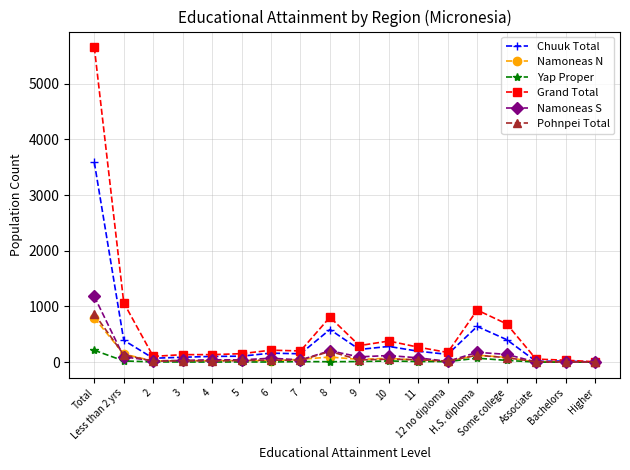

How many interior local peaks does the Grand Total series have?

4